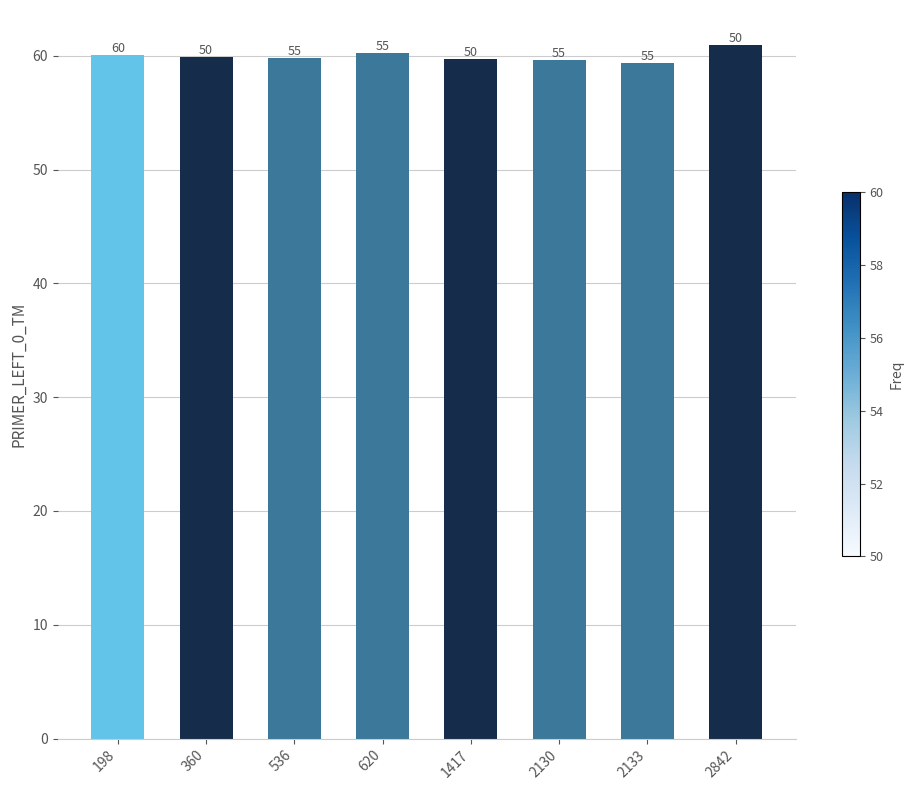

How many bars are there in total?

8